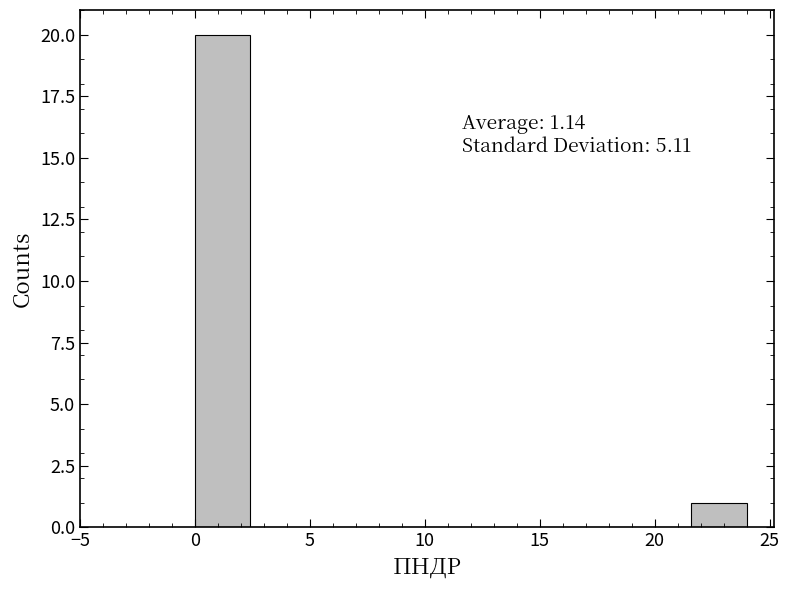

Over which range of the x-axis is the bar tallest?

0.0 to 2.4